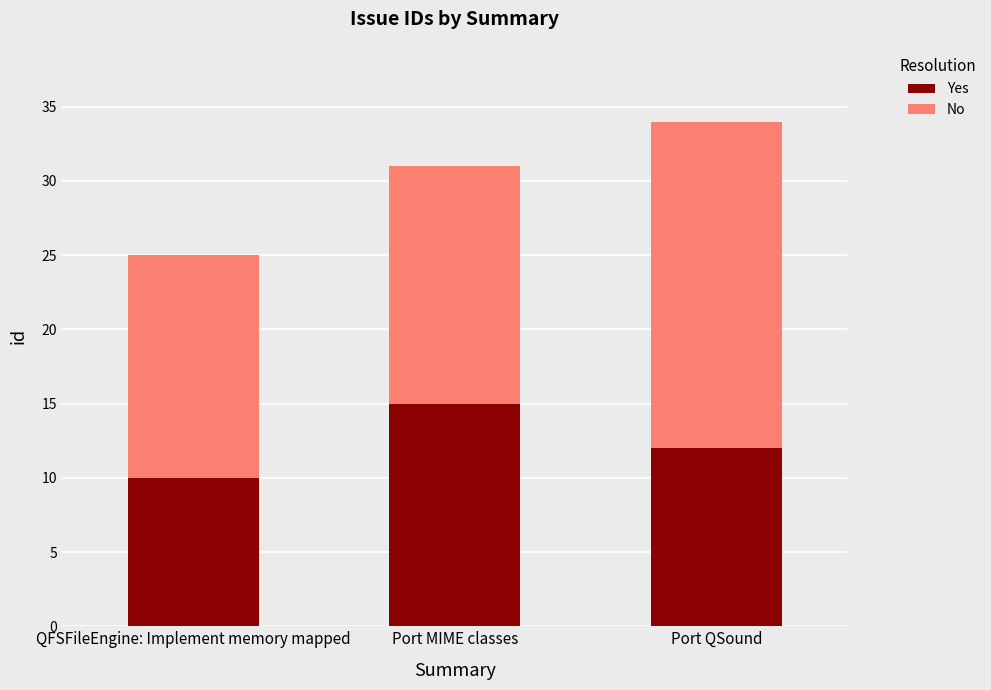

What value does the Yes series have at Port MIME classes?

15